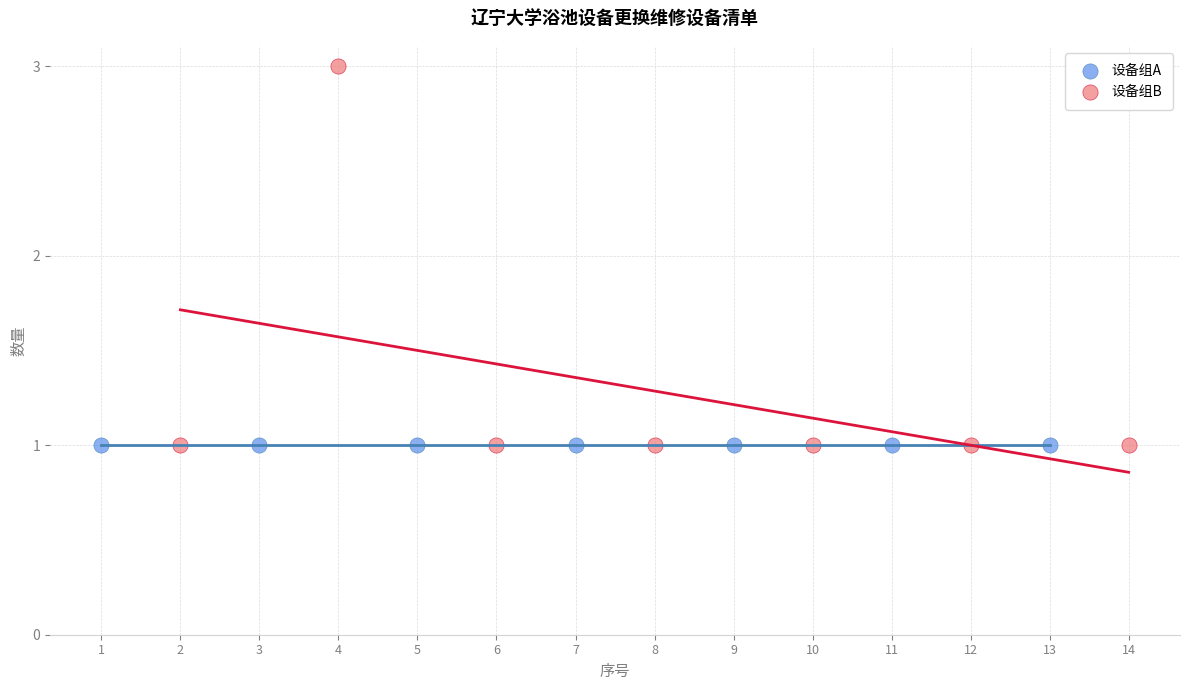

What are all the series names shown in the legend?

设备组A, 设备组B